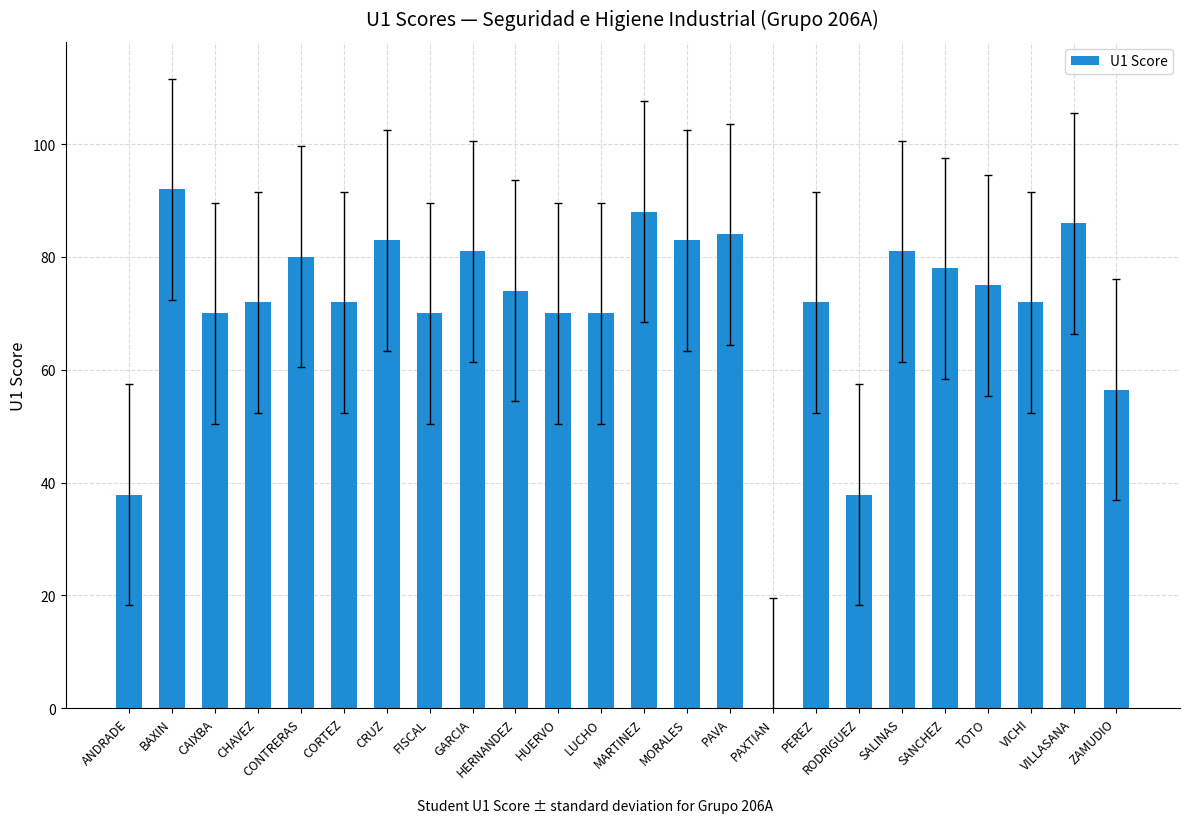

What is the sum of all values?

1685.1